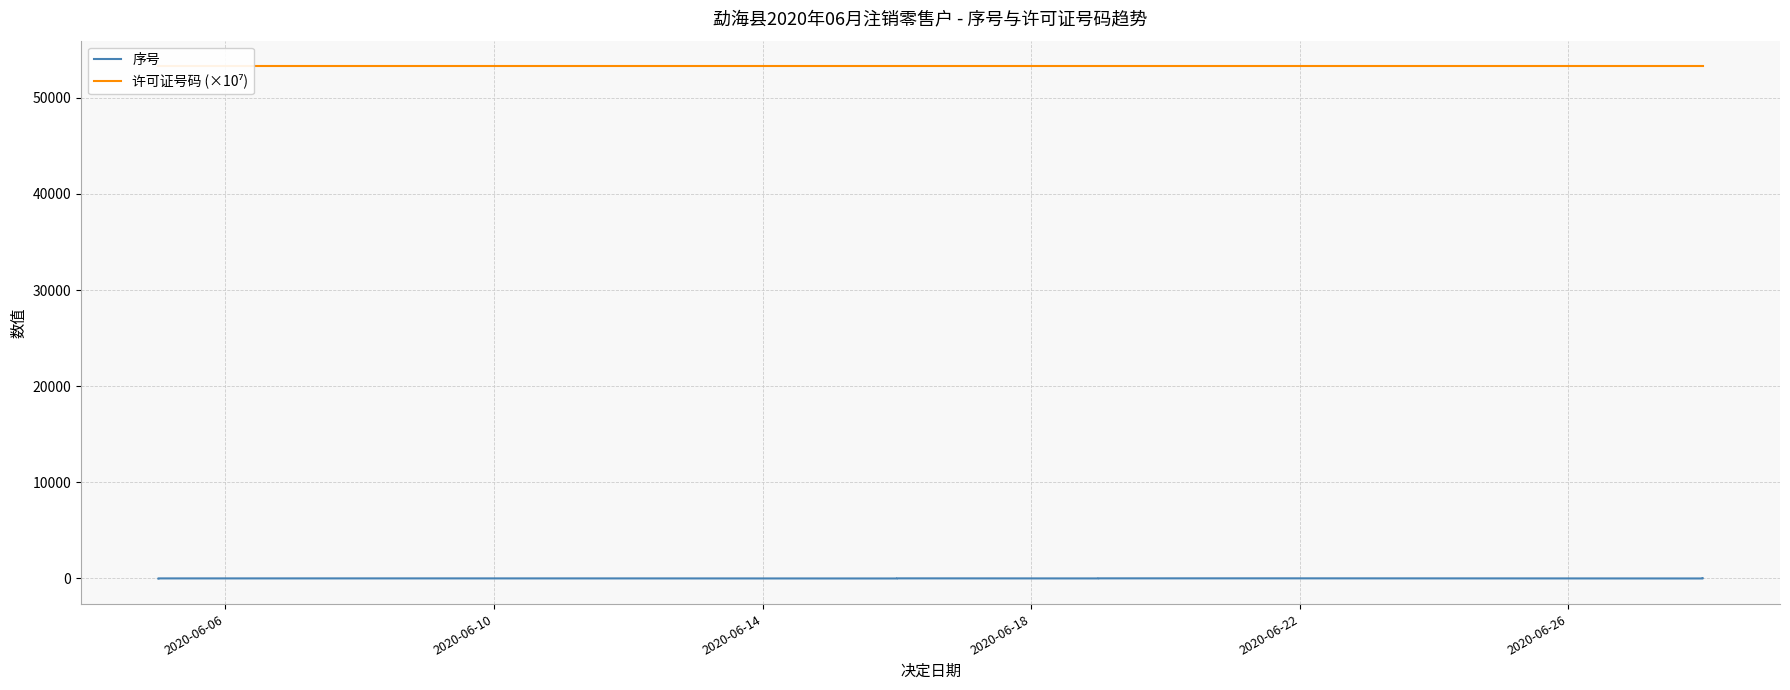

How many lines are shown in the chart?

2